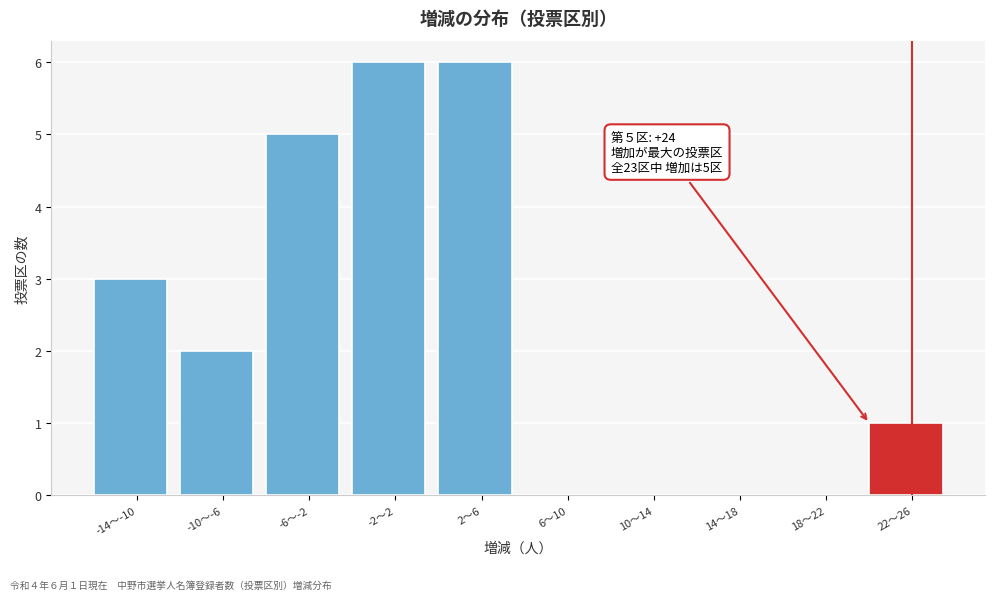

Reading left to right, extract all data points from this chart.

-14〜-10=3	-10〜-6=2	-6〜-2=5	-2〜2=6	2〜6=6	6〜10=0	10〜14=0	14〜18=0	18〜22=0	22〜26=1